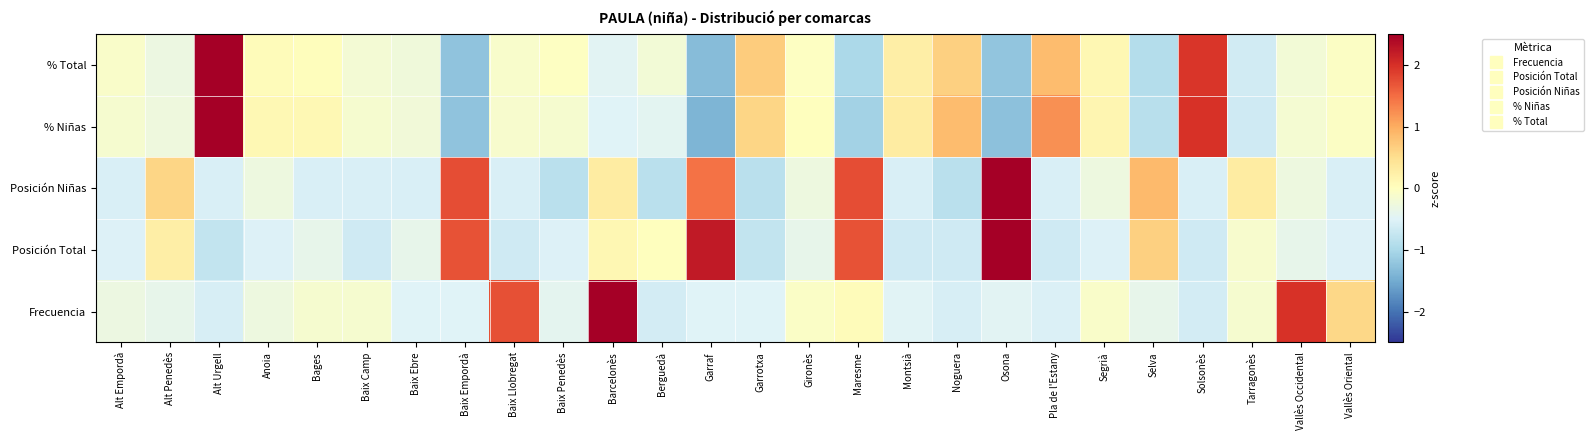

Which series has the largest total across all categories?

% Total